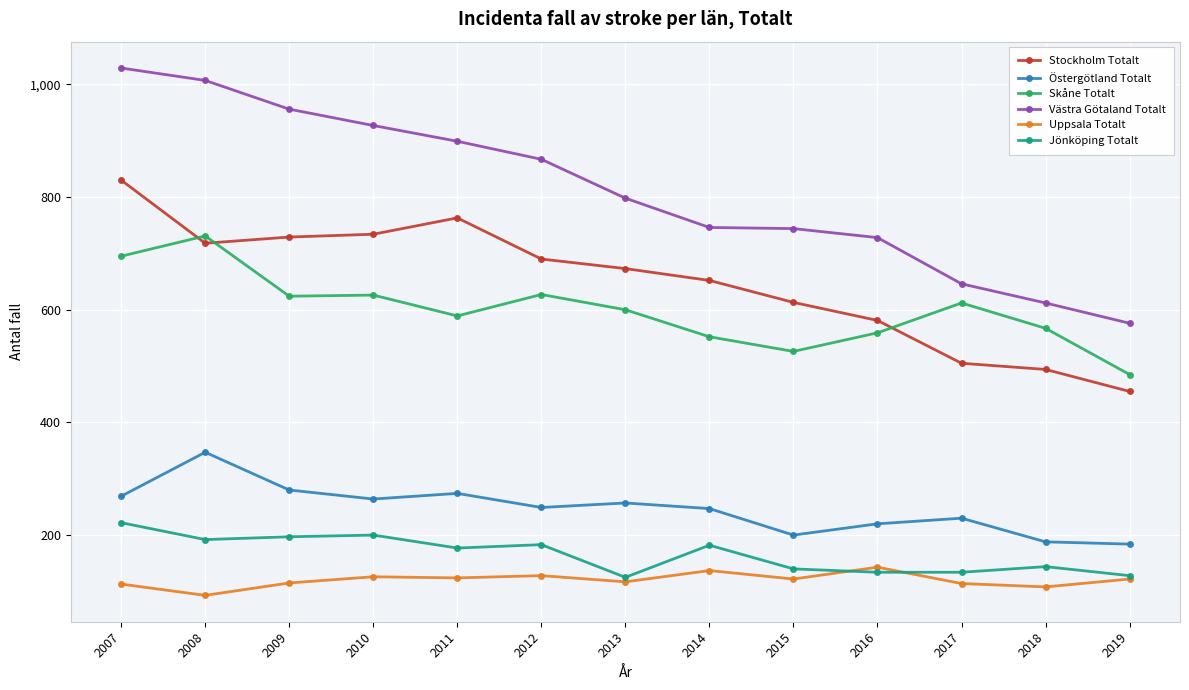

What is the greatest value displayed?

1029